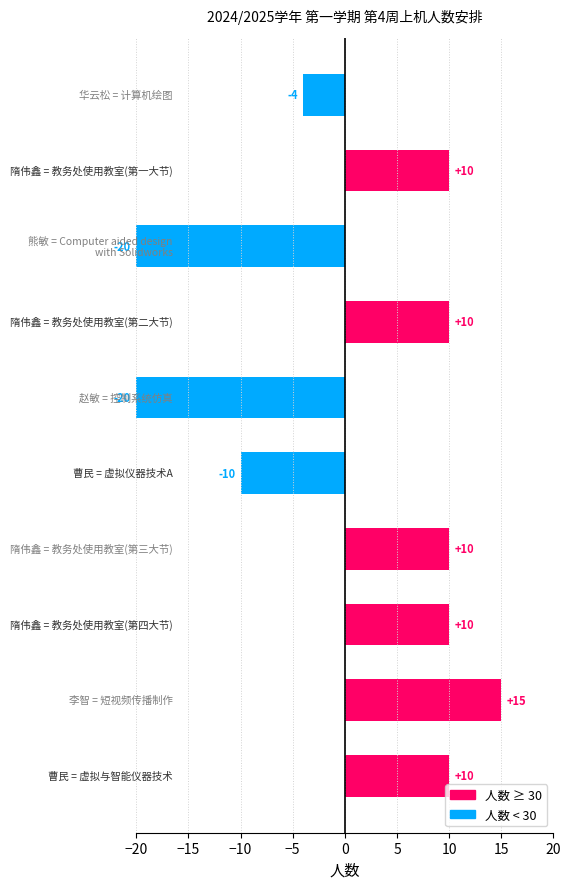

Count the values in the range -10 to 10.

7